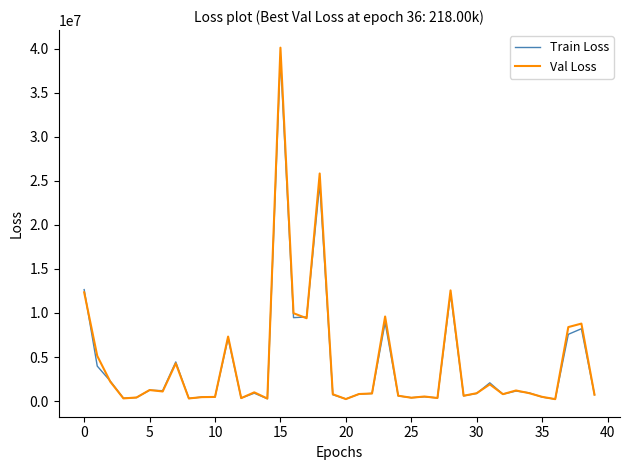

Which series has the largest range (max minus min)?

Val Loss